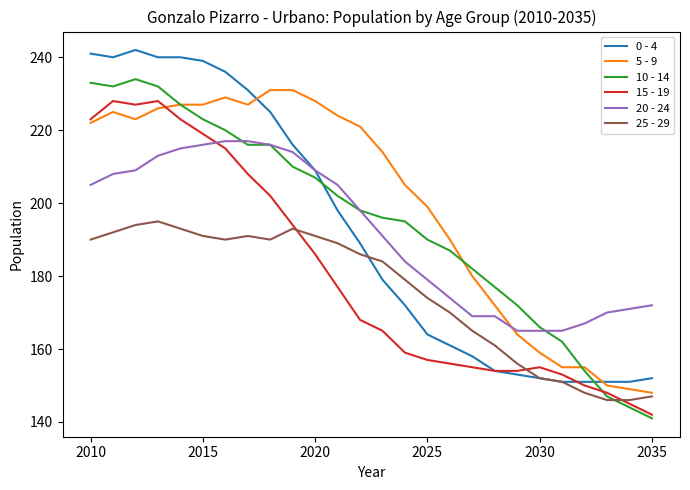

True or false: 0 - 4 and 15 - 19 cross at least once.

True